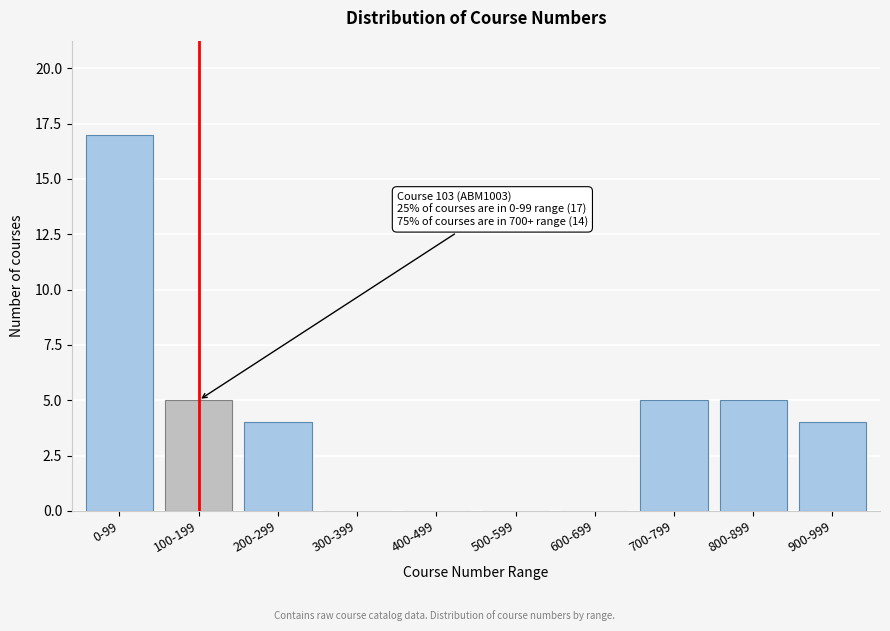

Reading left to right, list all the values displayed in this chart.

0-99=17	100-199=5	200-299=4	300-399=0	400-499=0	500-599=0	600-699=0	700-799=5	800-899=5	900-999=4